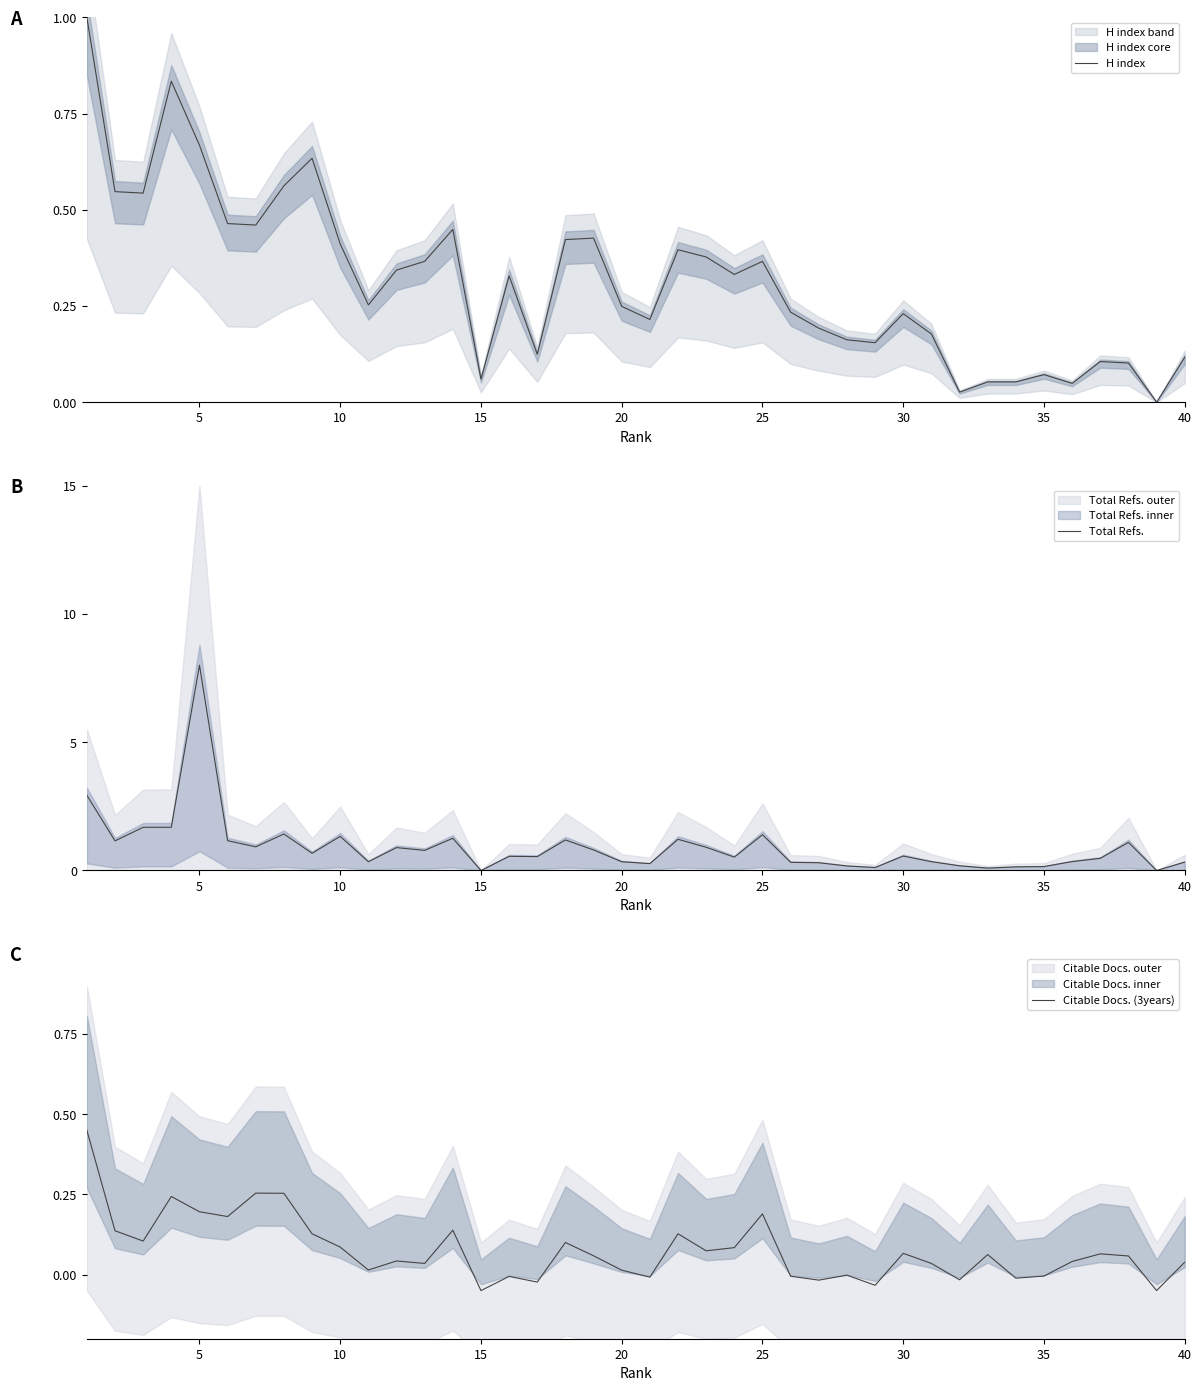

What is the maximum value for H index?

1.0